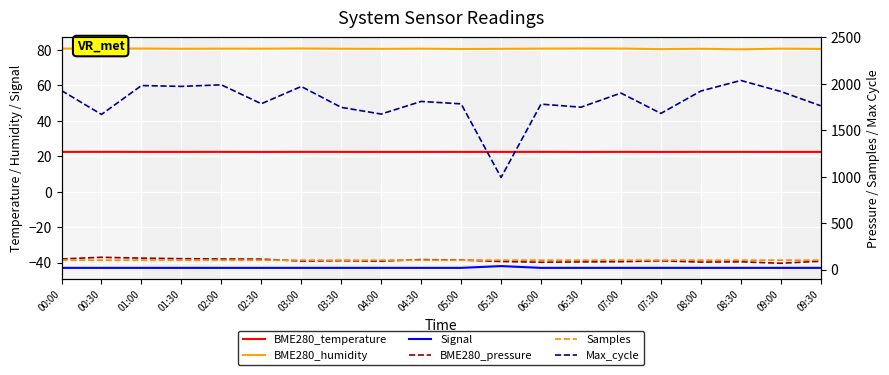

True or false: Max_cycle and BME280_pressure (offset) intersect in this chart.

False